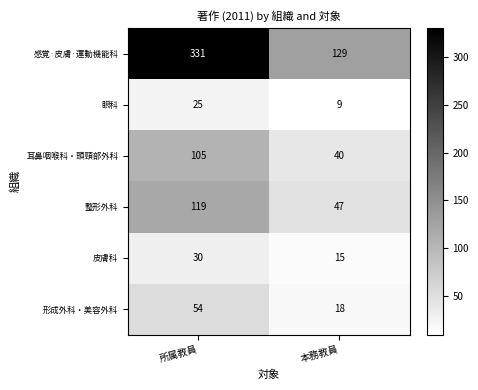

Which category has the lowest value across all series?

本務教員